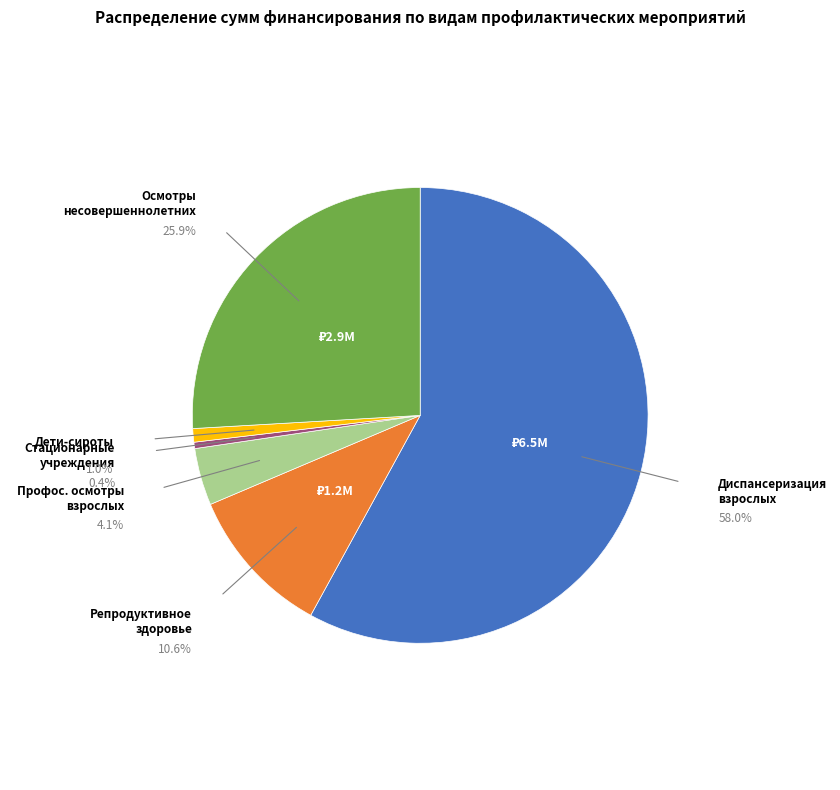

Is there a majority slice in this chart?

Yes